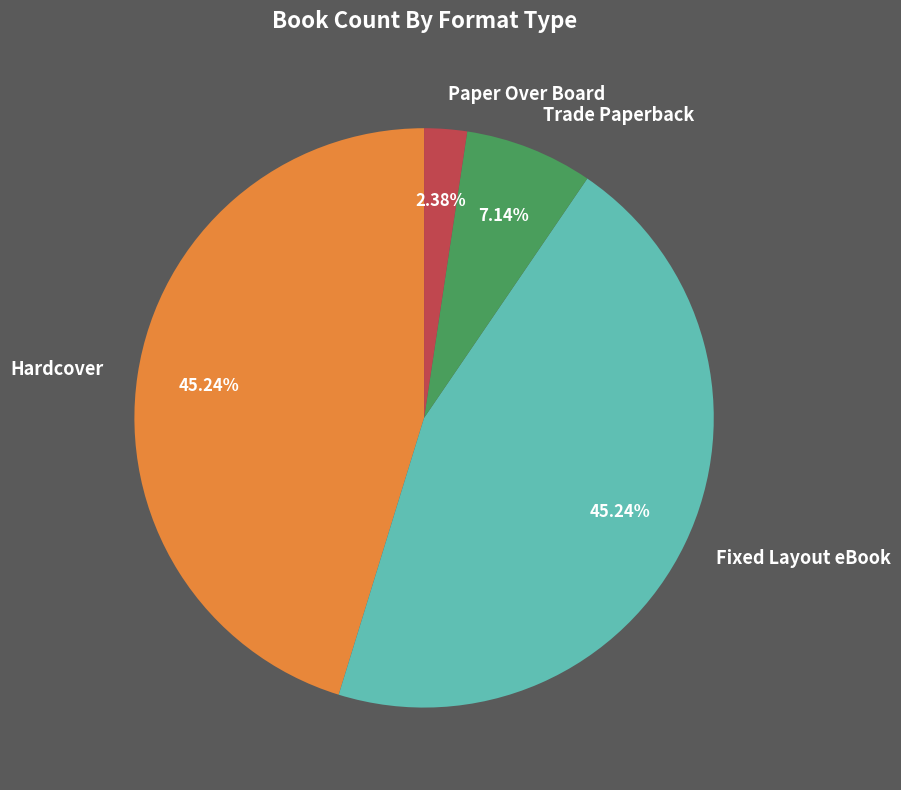

Count the number of slices in the pie.

4